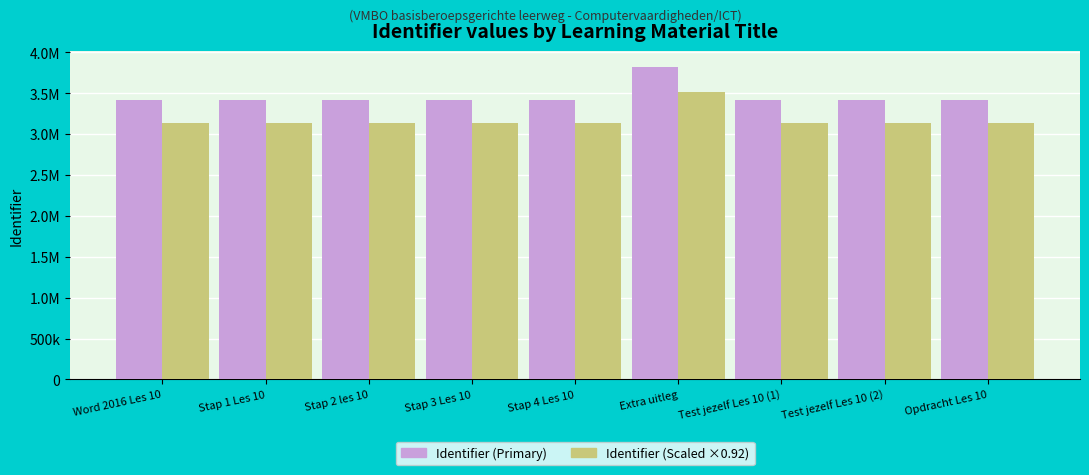

Is it true that Identifier (Primary) equals 1487436.8 at Word 2016 Les 10?

False